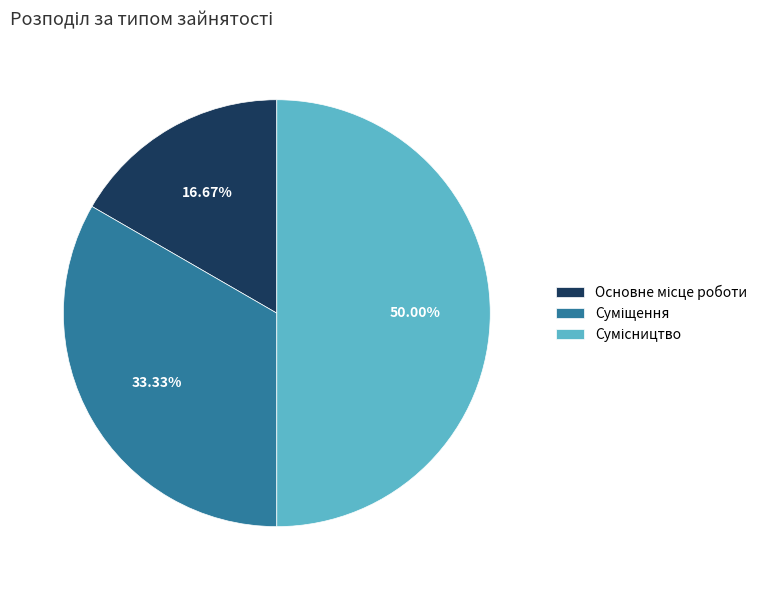

What is the smallest slice in the pie chart?

Основне місце роботи